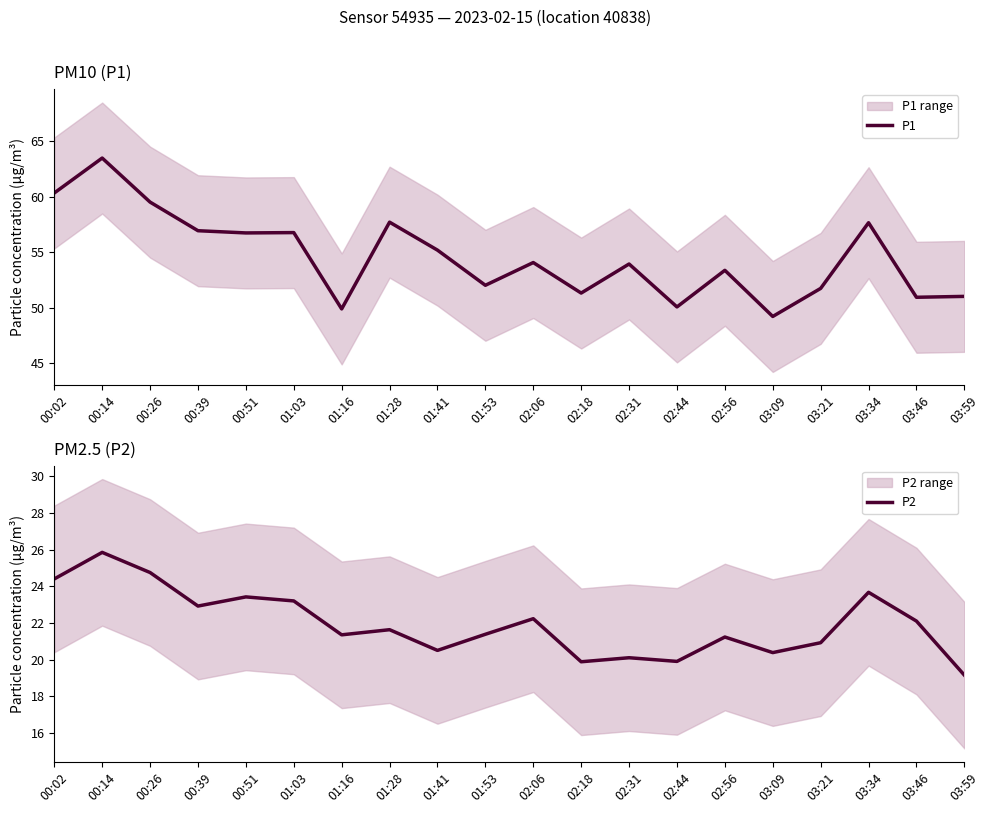

What is the average value of the P2 series?

21.9